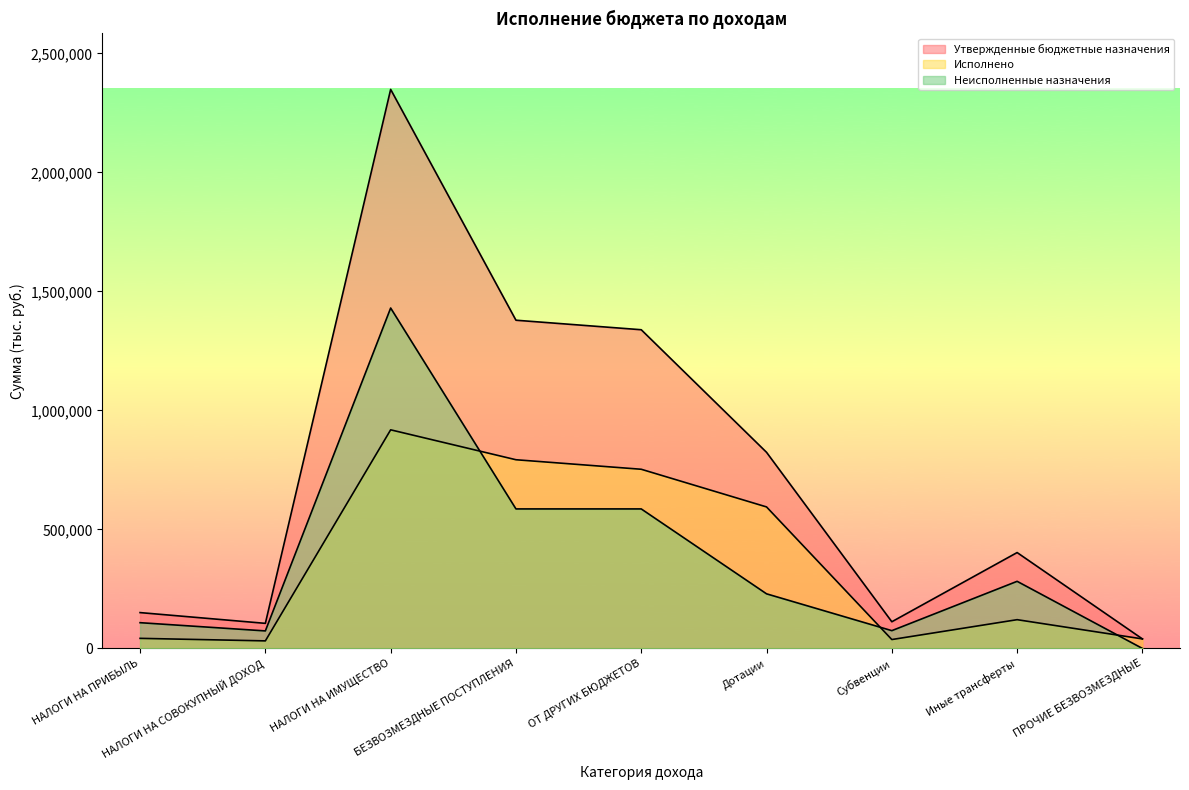

What is the value of the Неисполненные назначения point at the 2nd from the left?

73644.5